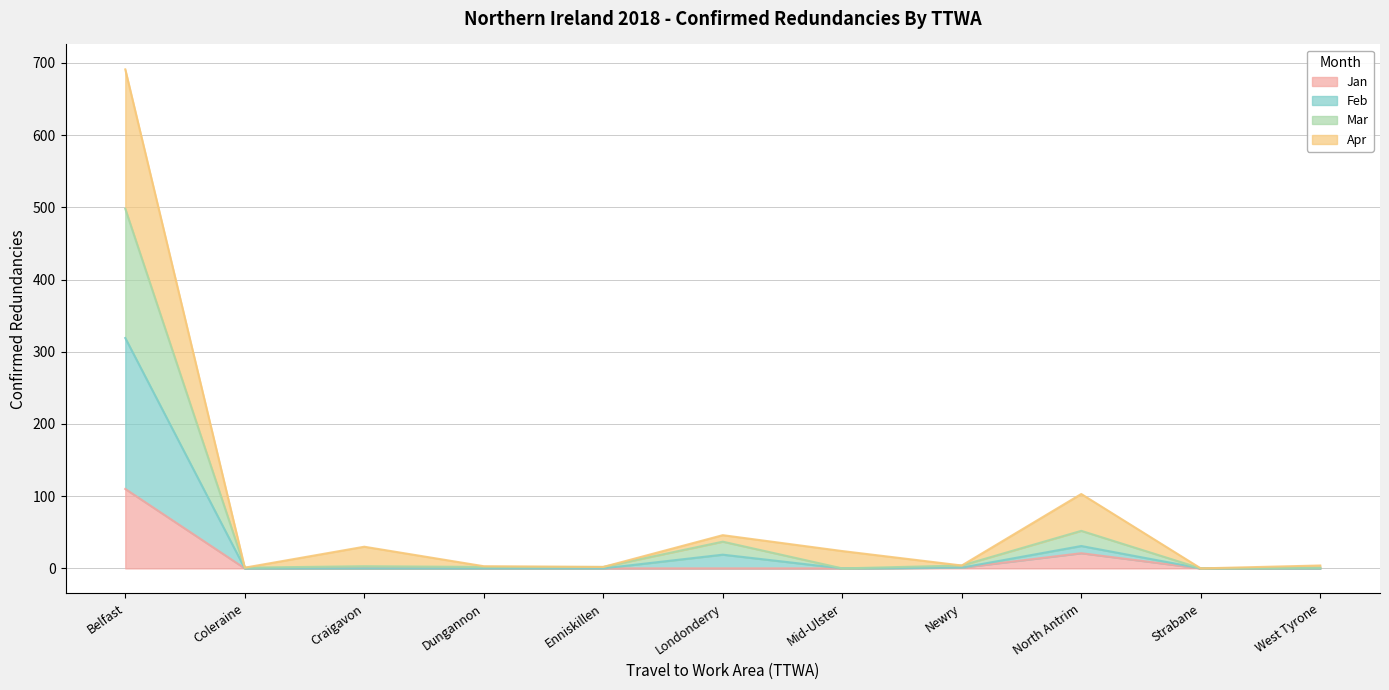

Rank the categories by Mar value from lowest to highest.

Coleraine, Craigavon, Dungannon, Enniskillen, Mid-Ulster, Strabane, West Tyrone, Newry, Londonderry, North Antrim, Belfast